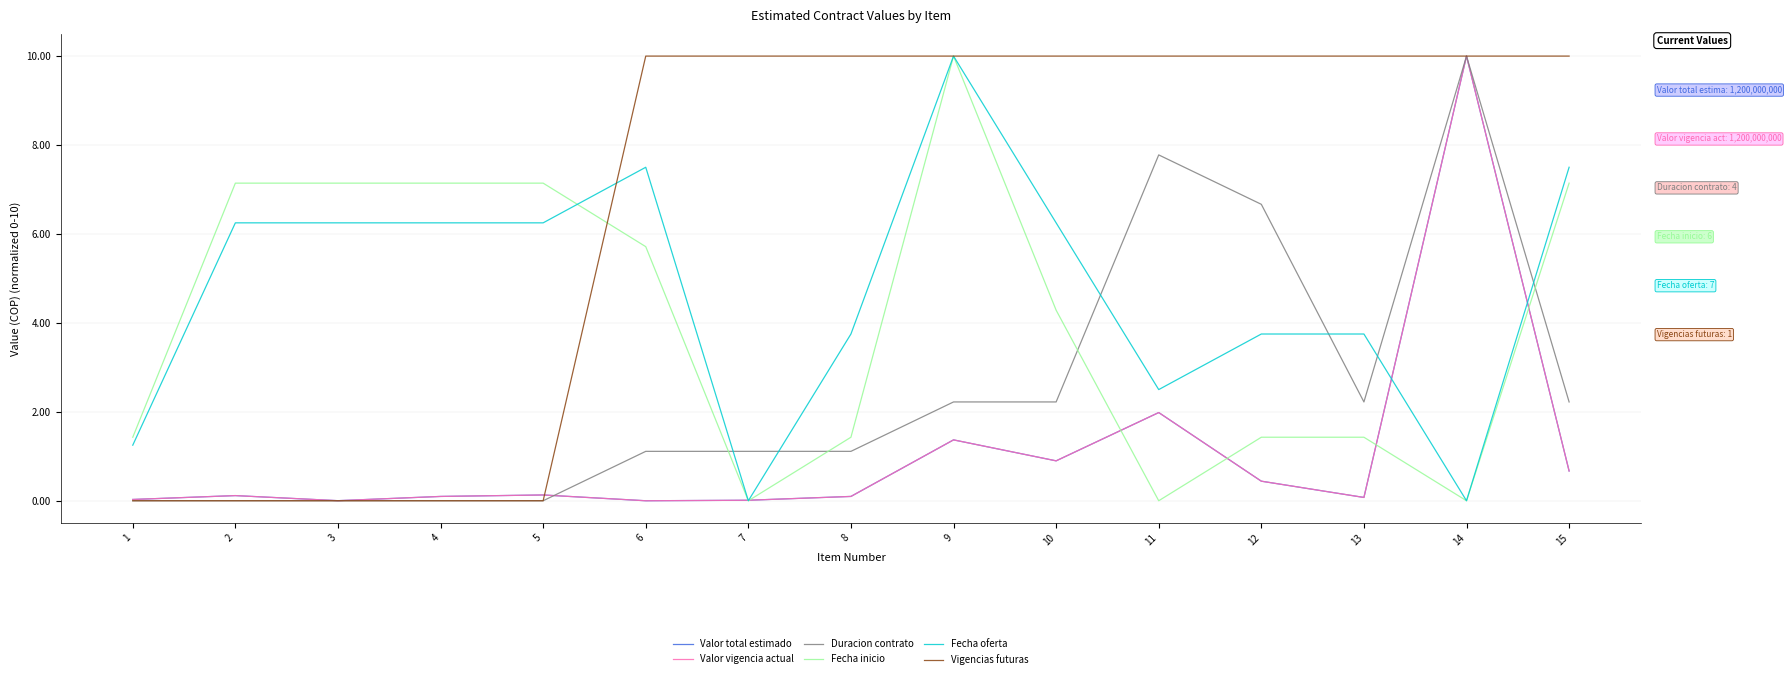

True or false: Valor total estimado has more than 2 interior local peaks.

True